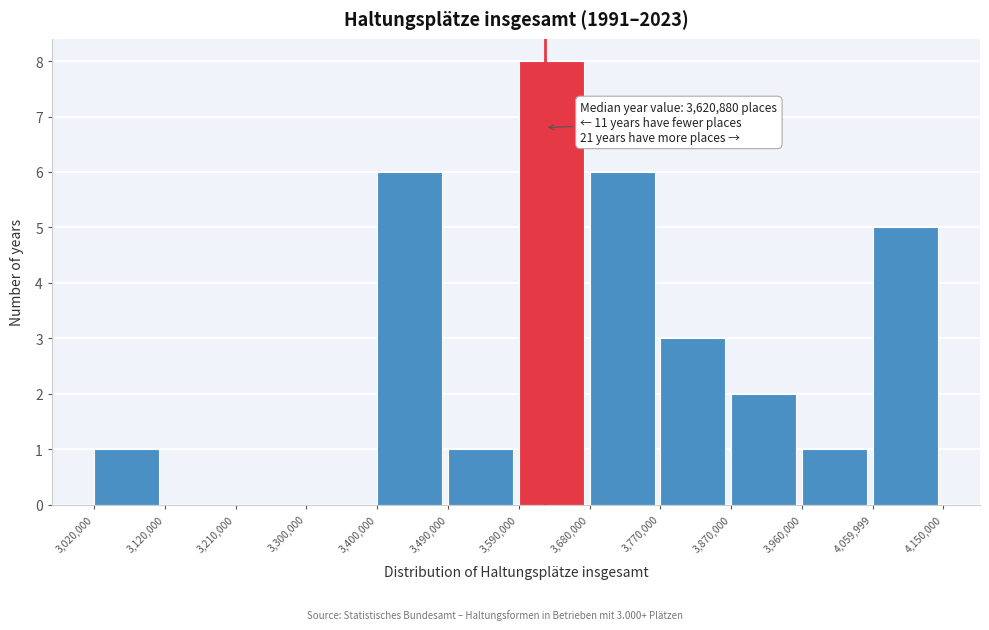

Over which range of the x-axis is the bar tallest?

3,590,000 to 3,680,000